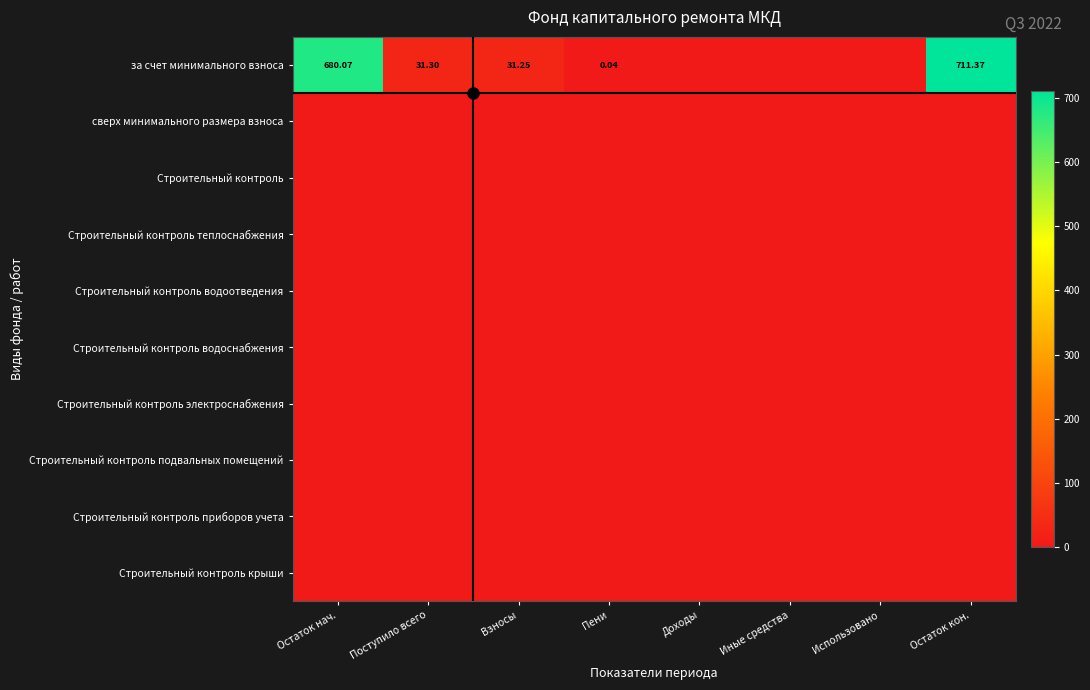

True or false: Строительный контроль теплоснабжения has a value of 0.0 at Пени.

True